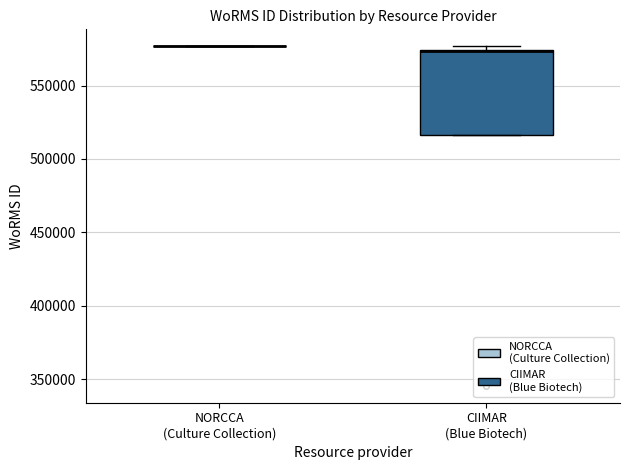

Reading left to right, transcribe this box plot: for each box, give where its median line is, the range the box spans, and where its two whiskers end, as read against the y-axis. The values are not printed on the chart, so give them approximately, as read against the axis.

NORCCA (Culture Collection): box collapsed to a line at 575000, whiskers 575000 to 575000
CIIMAR (Blue Biotech): median 575000 (drawn on the box's upper edge), box 515000 to 575000, whiskers 515000 to 575000 (just above the box's upper edge)